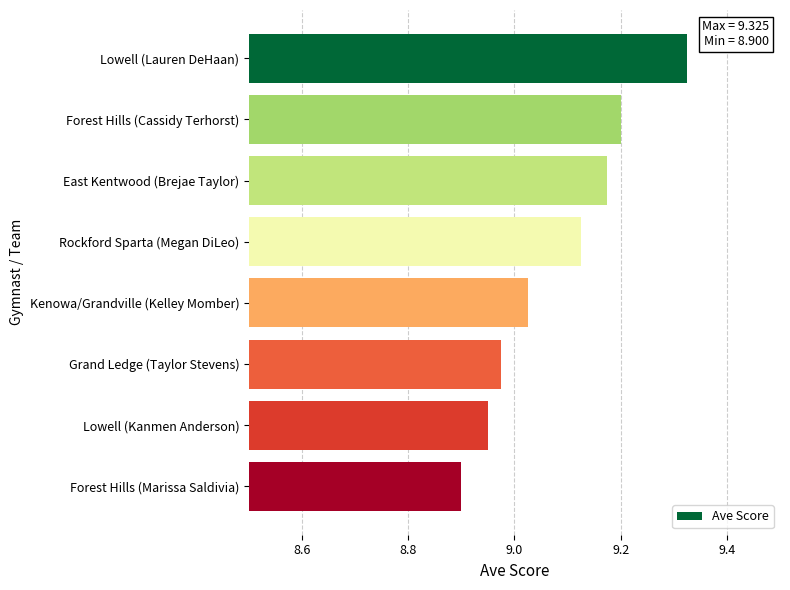

What is the label of the 2nd bar from the top?

Forest Hills (Cassidy Terhorst)